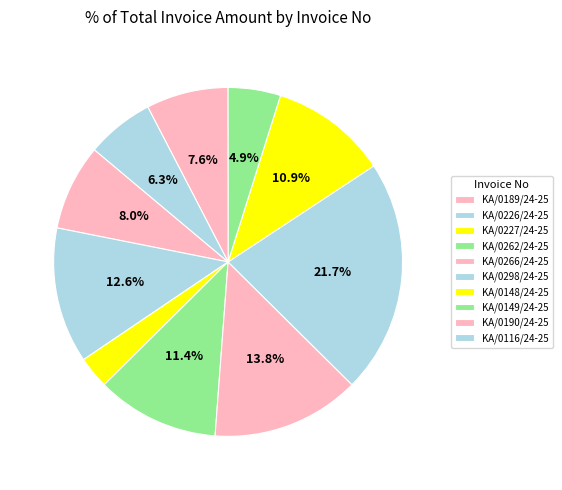

Is the sum of KA/0148/24-25 and KA/0266/24-25 greater than half?

No